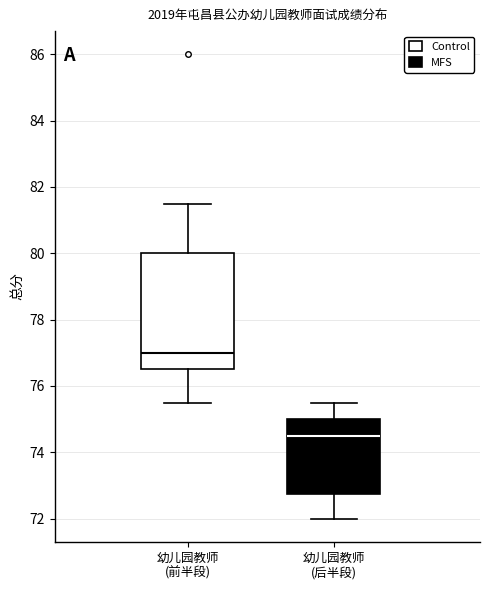

Which box is the tallest, from its lower edge to its upper edge?

幼儿园教师 (前半段)